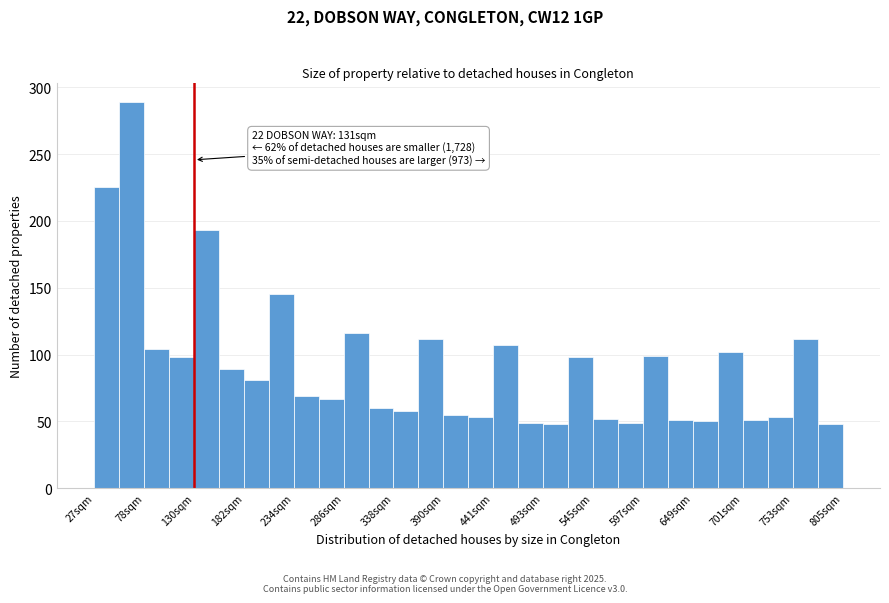

Read against the x-axis, roughly where is the centre of the tallest bar?

70